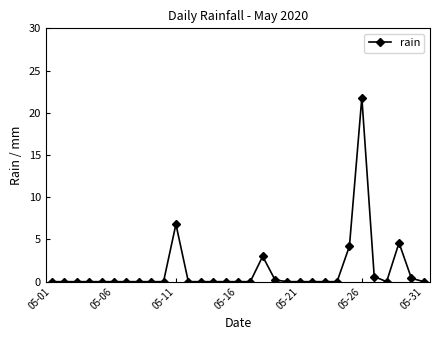

True or false: there are more than 1 points higher than both neighbors.

True